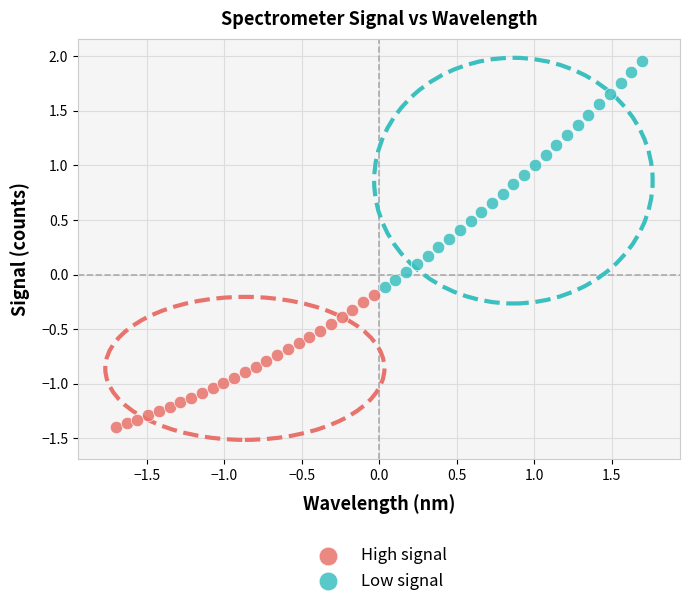

Which series reaches the maximum Y coordinate?

Low signal